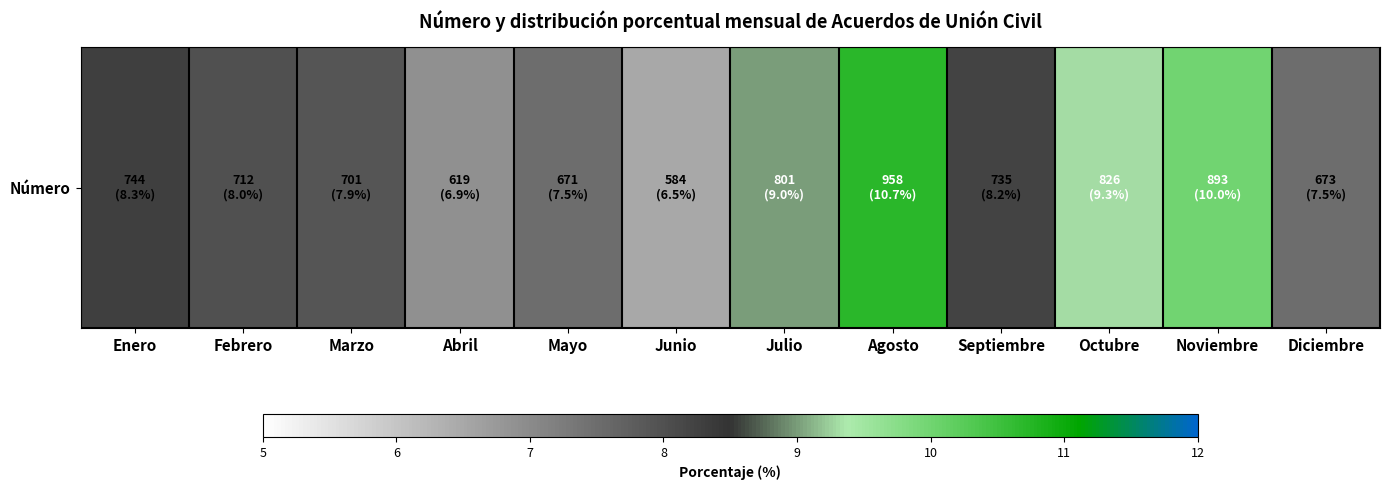

What is the maximum value shown in the chart?

10.7